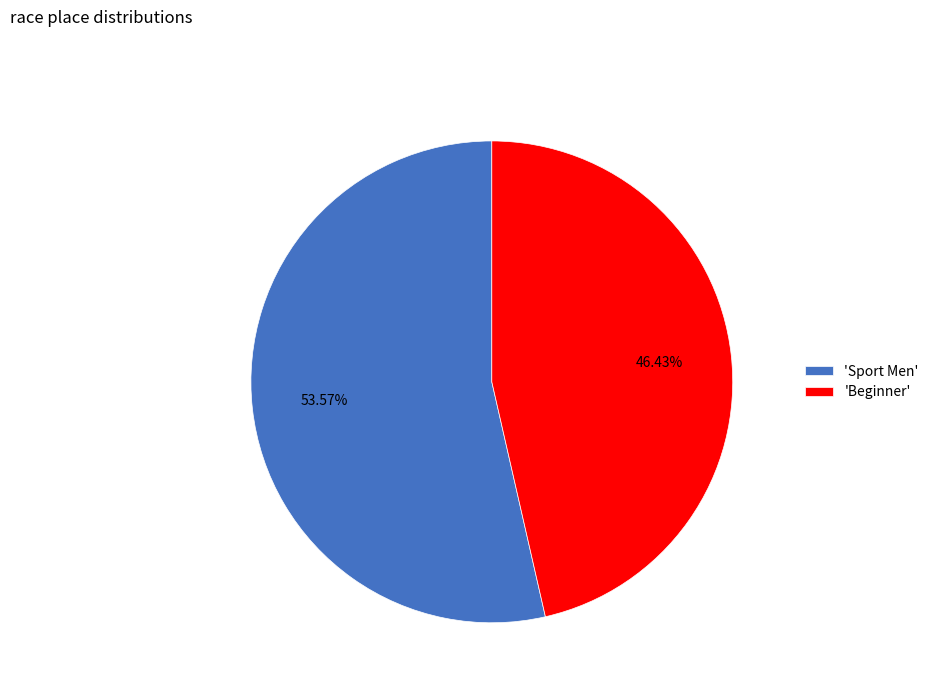

Is the sum of 'Sport Men' and 'Beginner' greater than half?

Yes